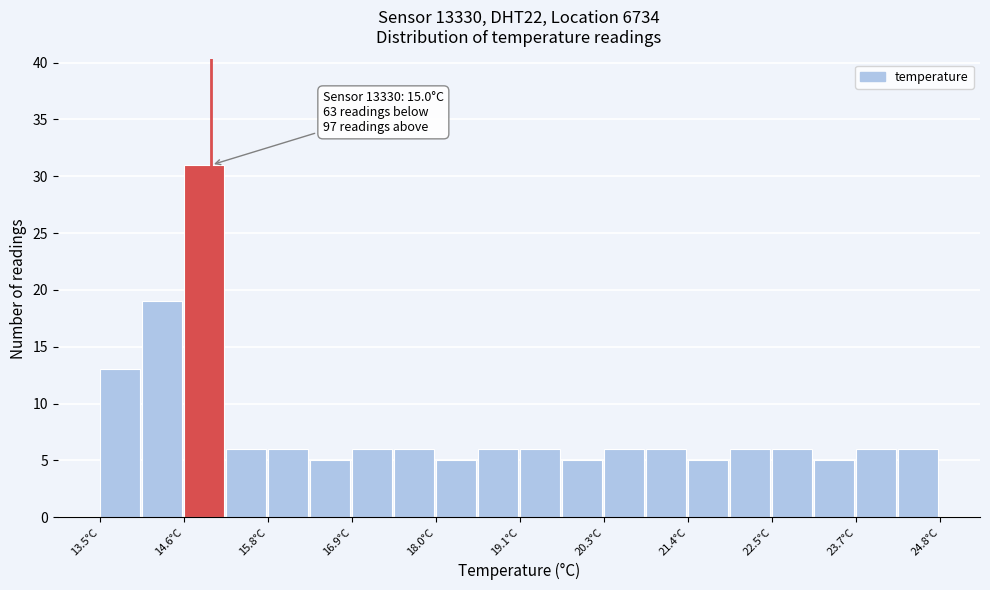

Around what value on the x-axis is the tallest bar? Give the approximate position of its centre, as read against the axis.

14.8